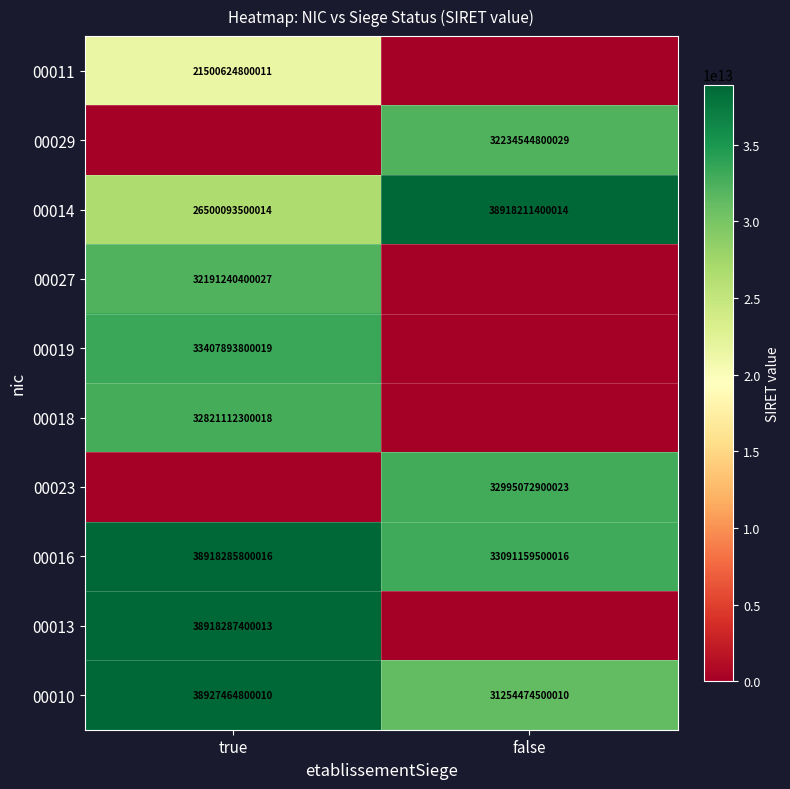

What is the approximate value of 00016 at false, to the nearest 50?

33091159500000